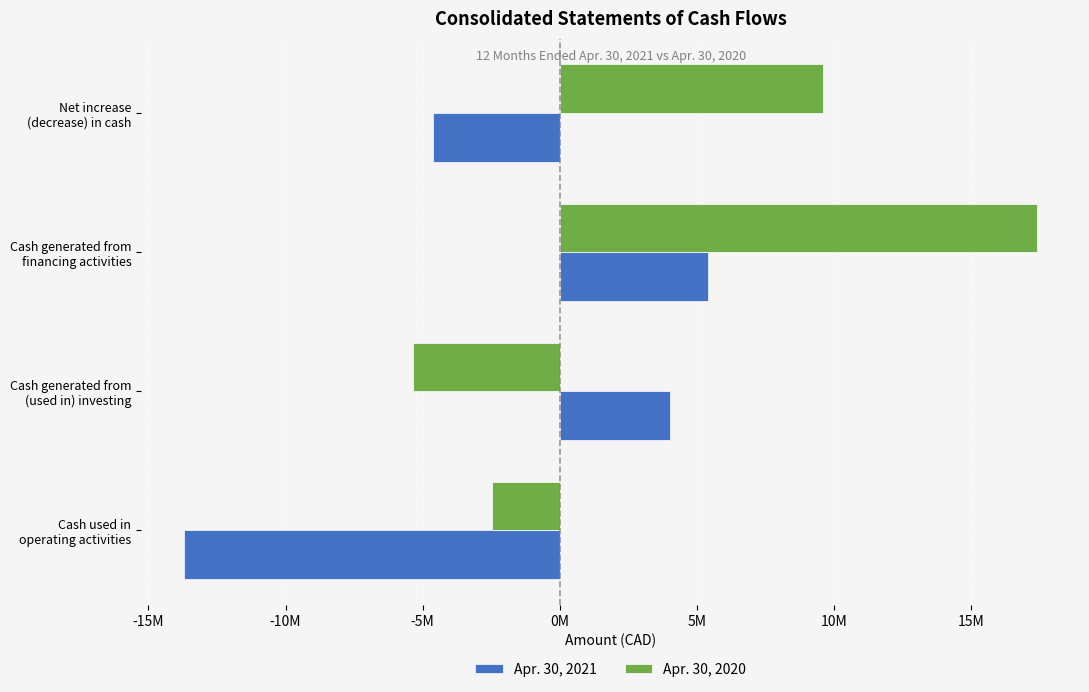

What are all the series names shown in the legend?

Apr. 30, 2021, Apr. 30, 2020